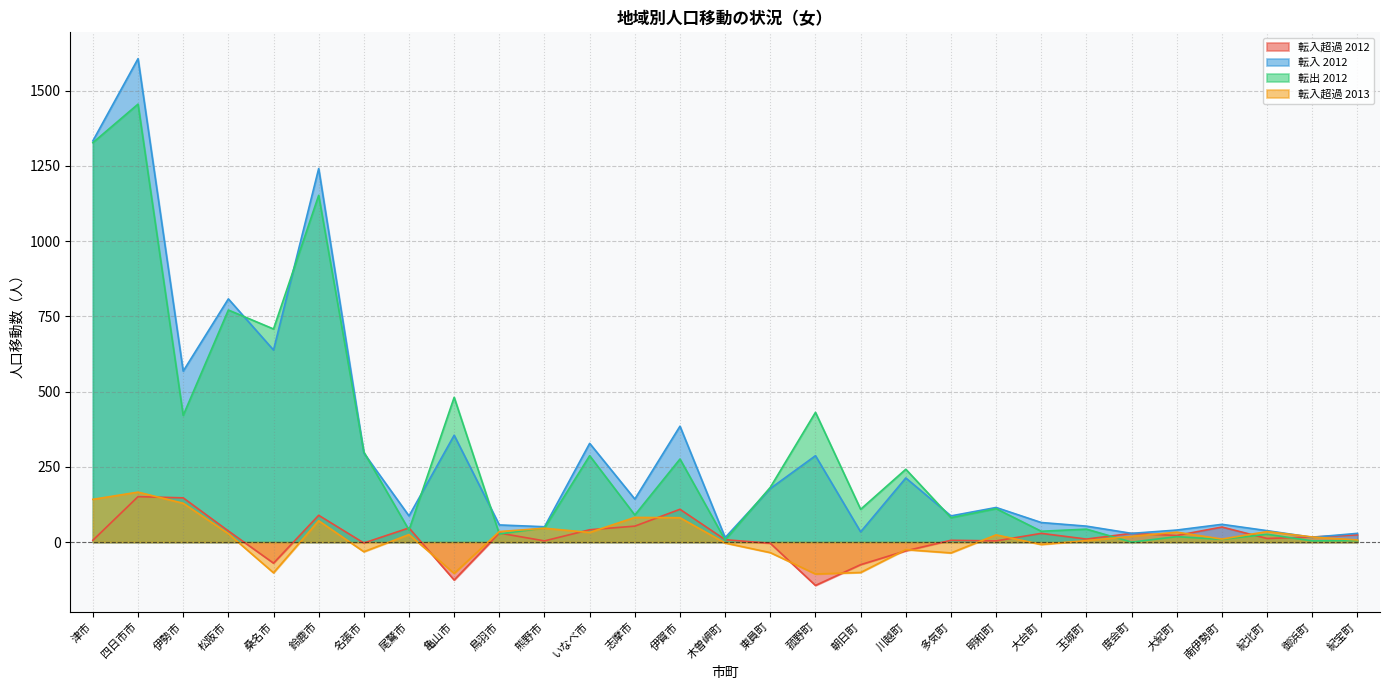

How many positive values does the 転出 2012 series have?

28